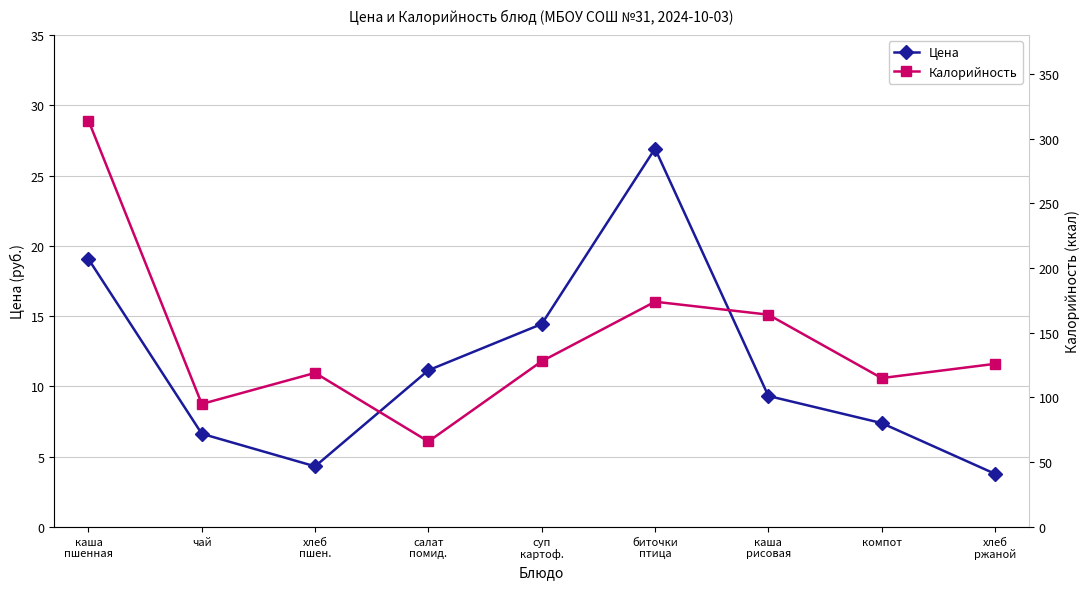

How many data points in Цена are above 9?

5